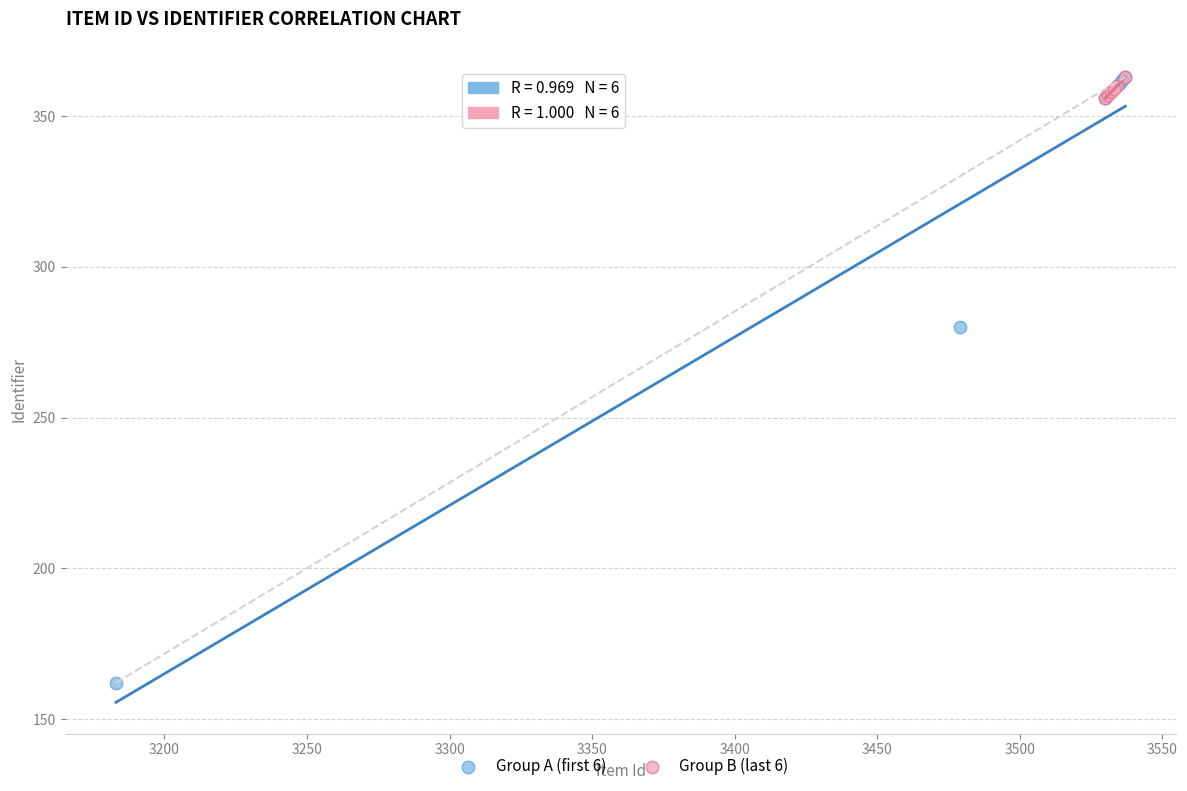

Which series reaches the minimum Y coordinate?

Group A (first 6)